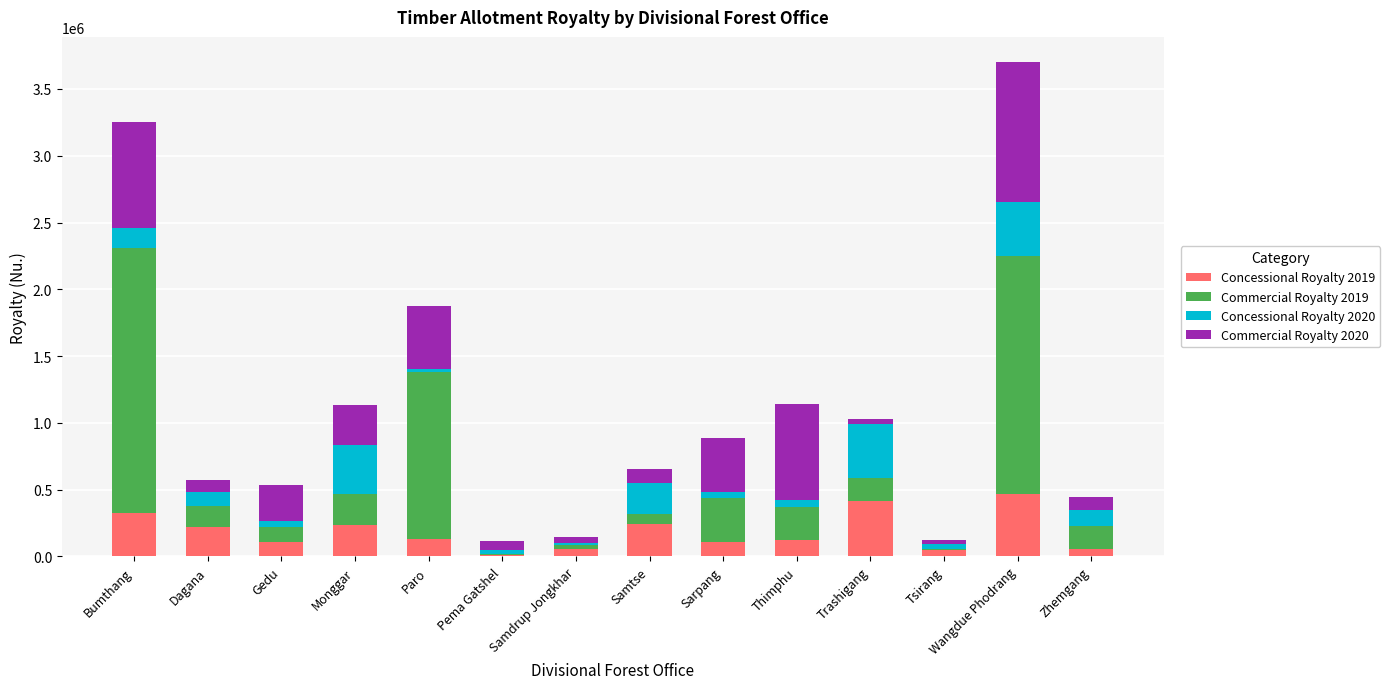

The value of Concessional Royalty 2019 at Monggar is 238113.9. True or false?

True